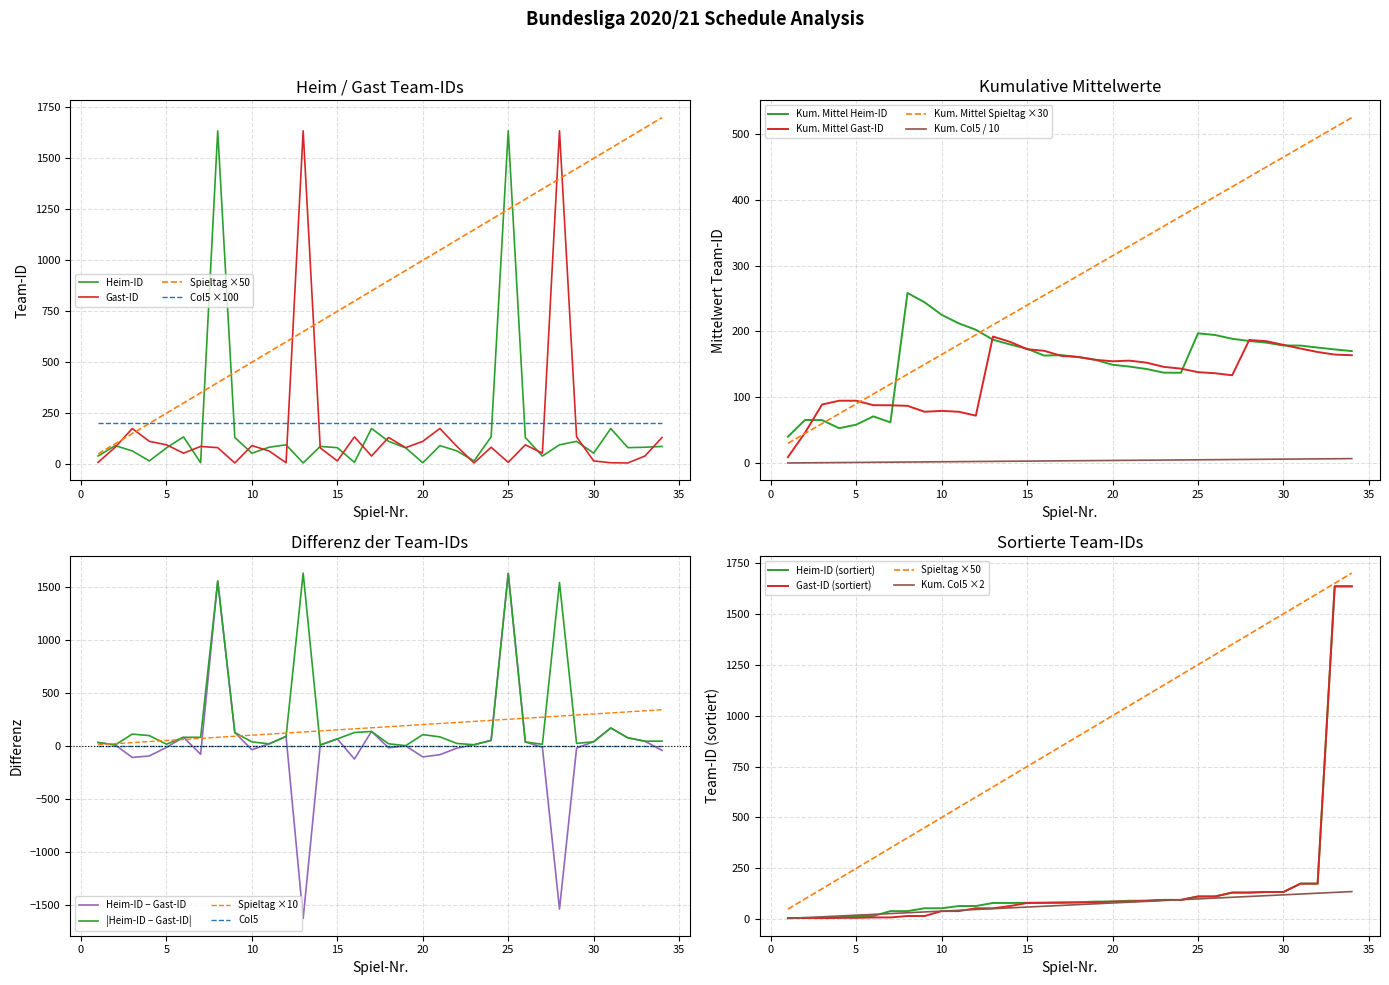

Does the chart display data point markers on the line(s)?

No